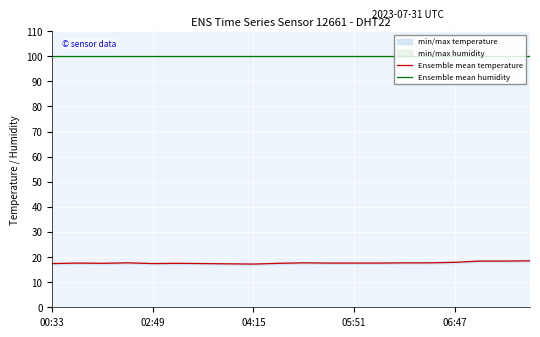

What is the maximum value for Ensemble mean temperature?

18.5